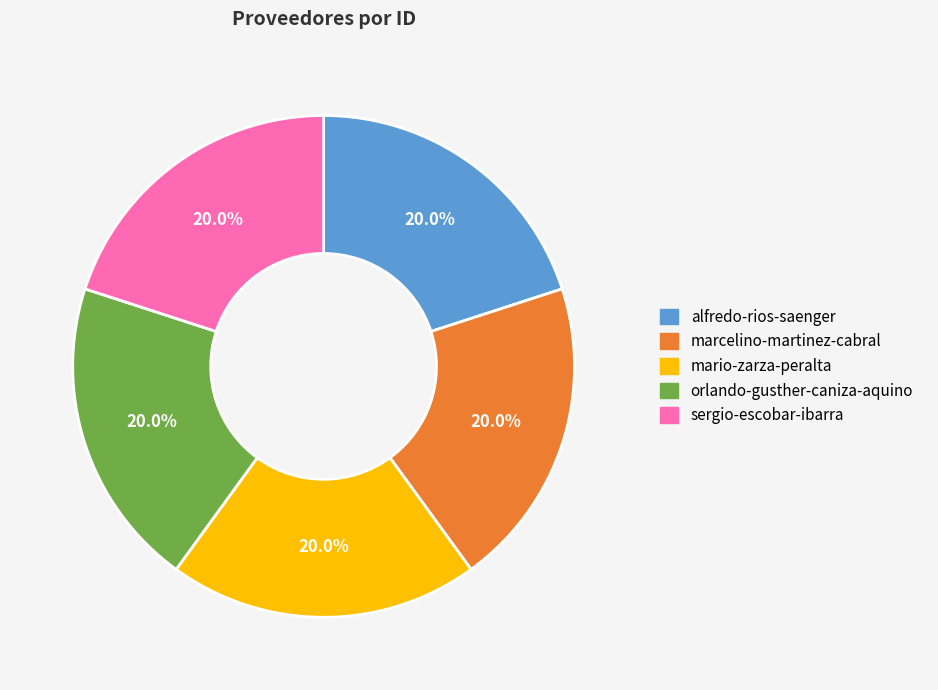

To the nearest percent, what is the average slice percentage?

20%